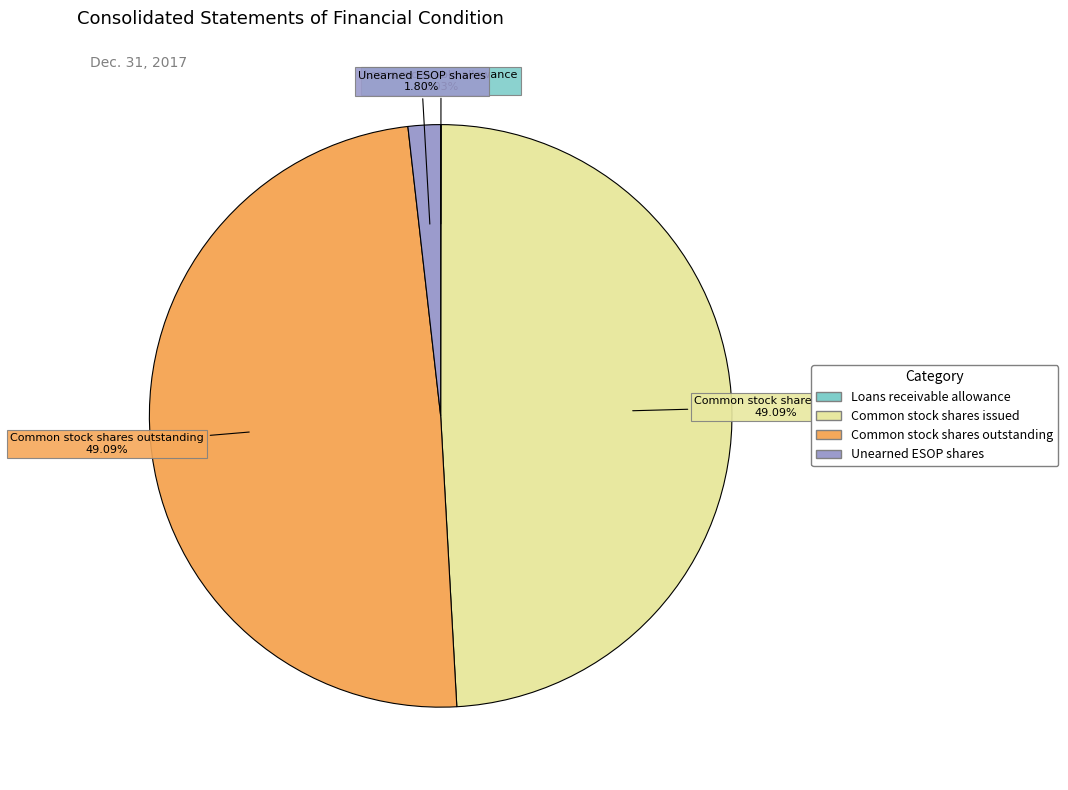

Does any single category account for the majority?

No